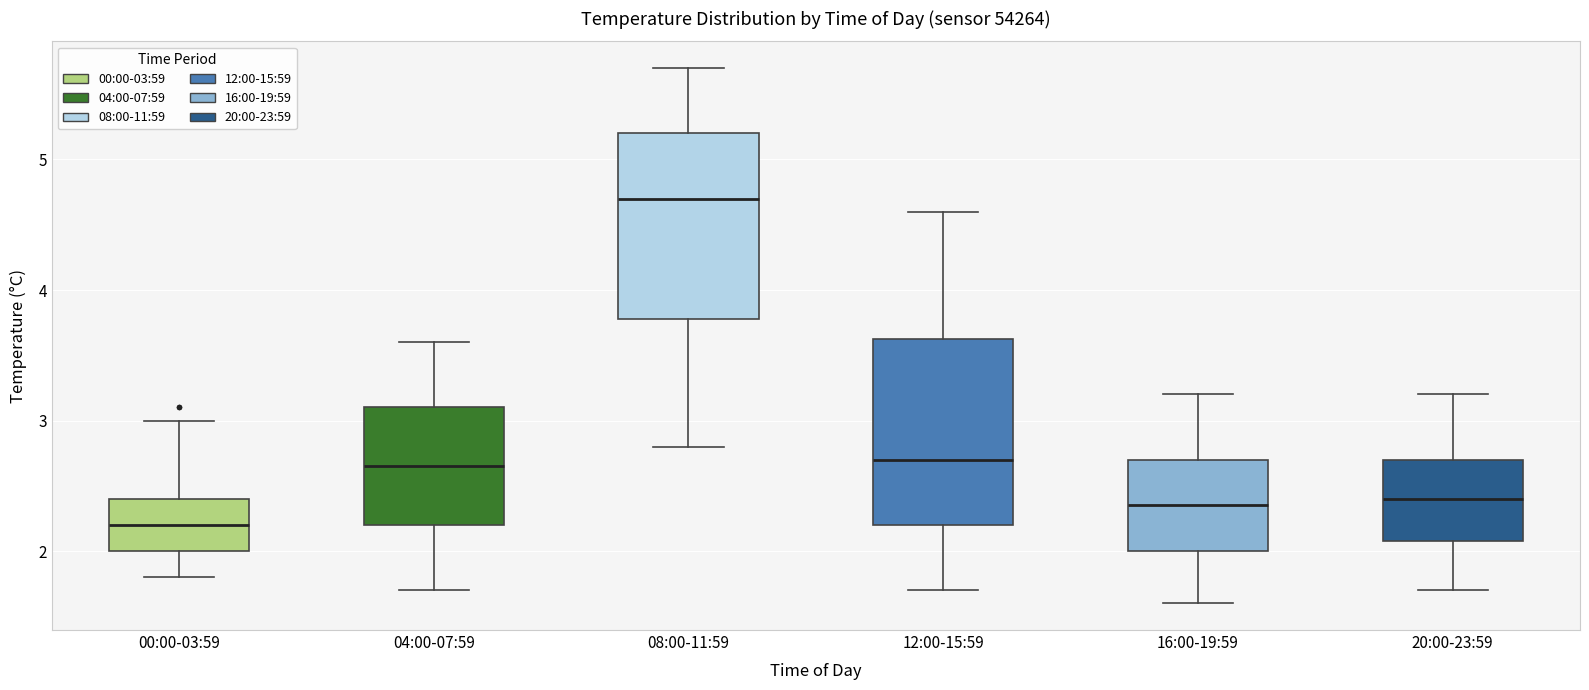

Reading left to right, transcribe this box plot: for each box, give where its median line is, the range the box spans, and where its two whiskers end, as read against the y-axis. The values are not printed on the chart, so give them approximately, as read against the axis.

00:00-03:59: median 2.2, box 2.0 to 2.4, whiskers 1.8 to 3.0
04:00-07:59: median 2.7, box 2.2 to 3.1, whiskers 1.7 to 3.6
08:00-11:59: median 4.7, box 3.8 to 5.2, whiskers 2.8 to 5.7
12:00-15:59: median 2.7, box 2.2 to 3.6, whiskers 1.7 to 4.6
16:00-19:59: median 2.4, box 2.0 to 2.7, whiskers 1.6 to 3.2
20:00-23:59: median 2.4, box 2.1 to 2.7, whiskers 1.7 to 3.2